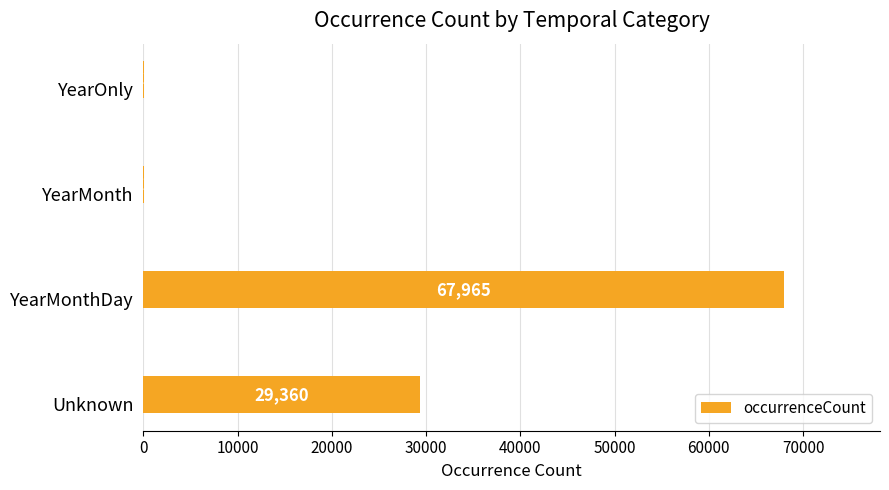

Does the chart contain stacked bars?

No